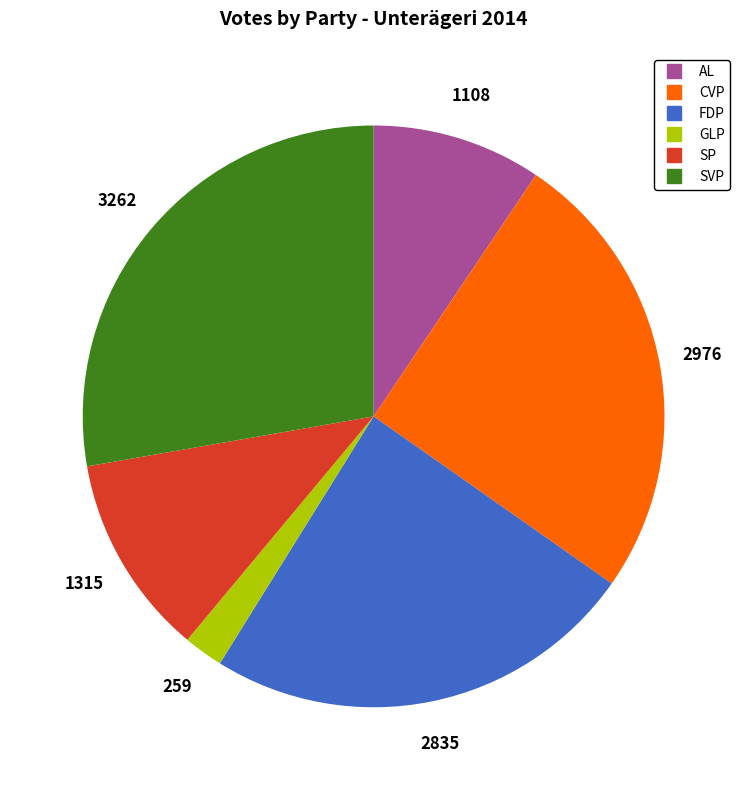

Count the number of slices in the pie.

6